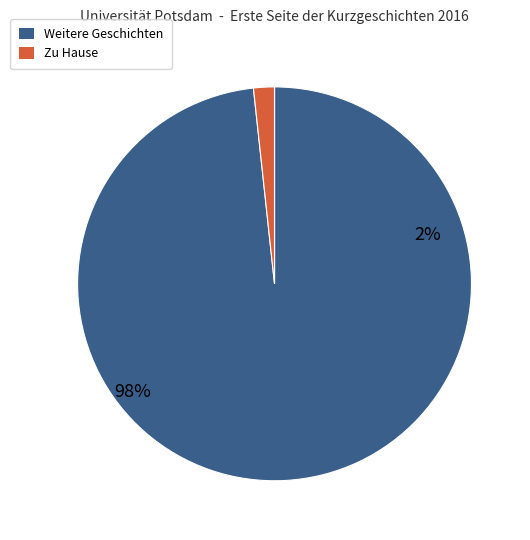

Which category has the smallest portion of the pie?

Zu Hause